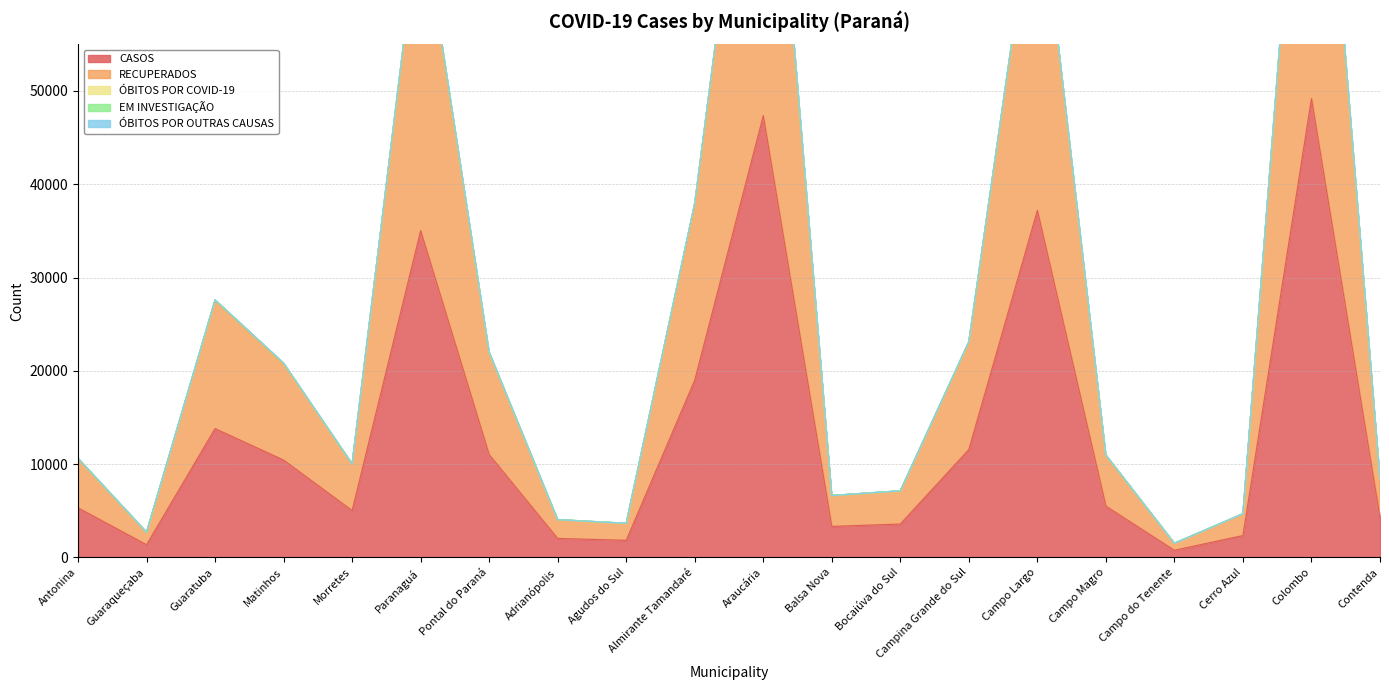

Which series ends up on top after the final intersection of ÓBITOS POR OUTRAS CAUSAS and EM INVESTIGAÇÃO?

EM INVESTIGAÇÃO